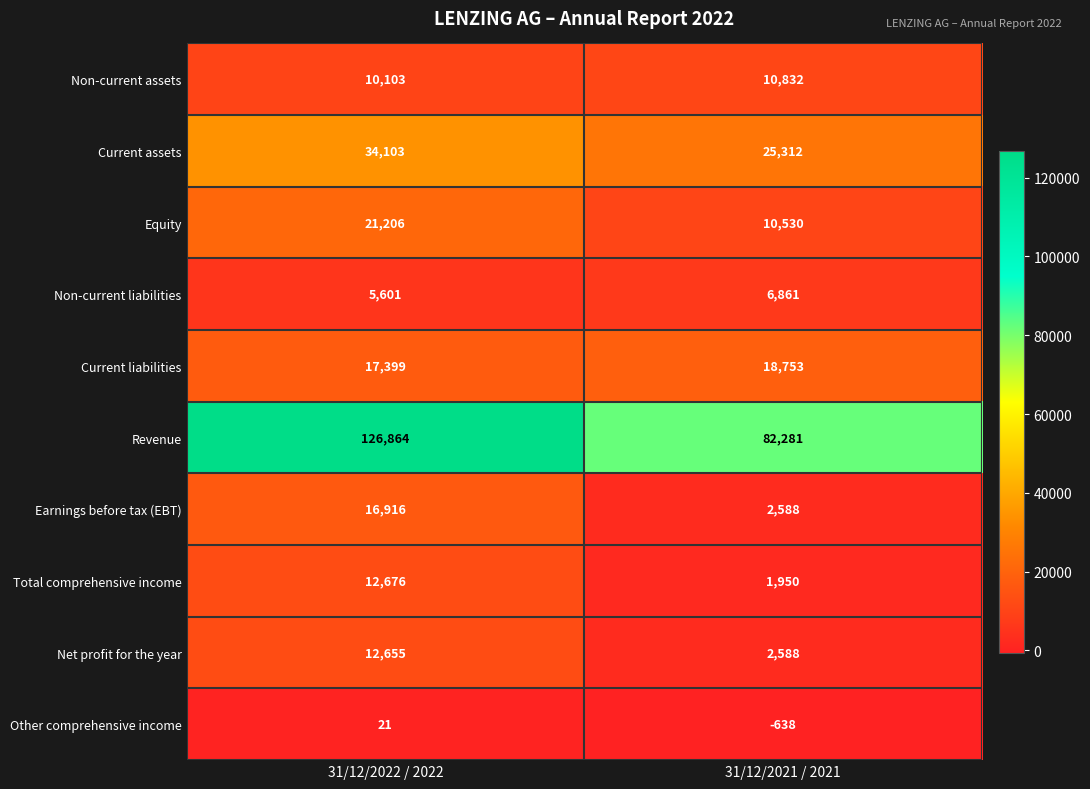

What is the minimum value for Total comprehensive income?

1950